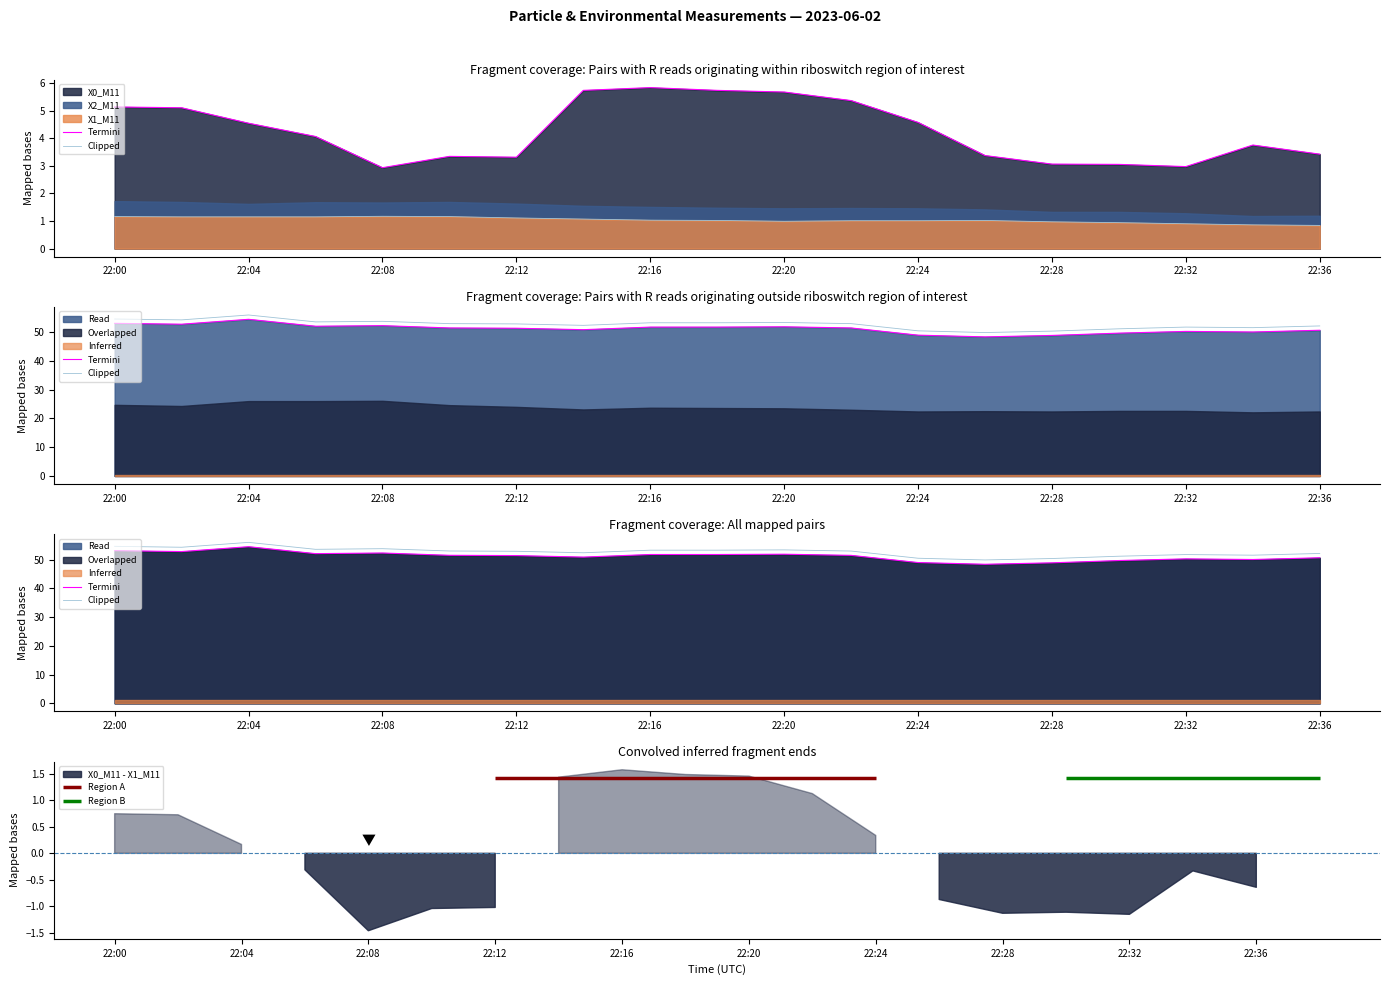

What position from the right is 11?

8